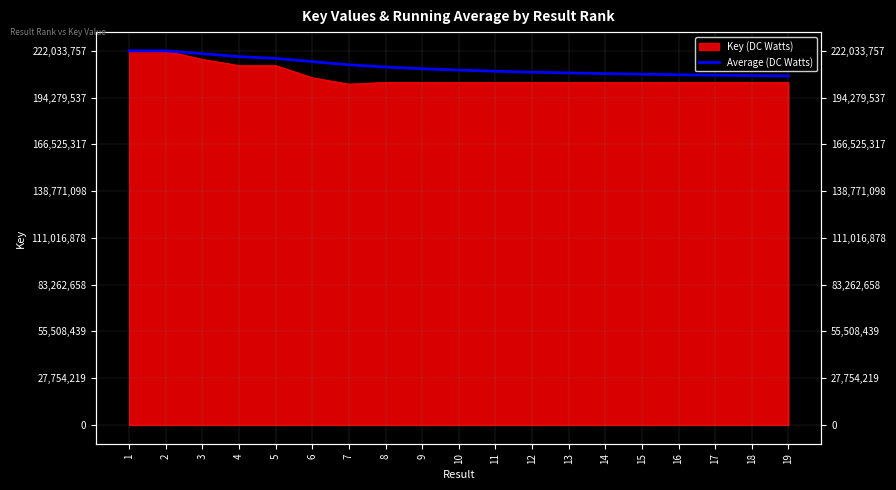

Which category has the highest value across all series?

1